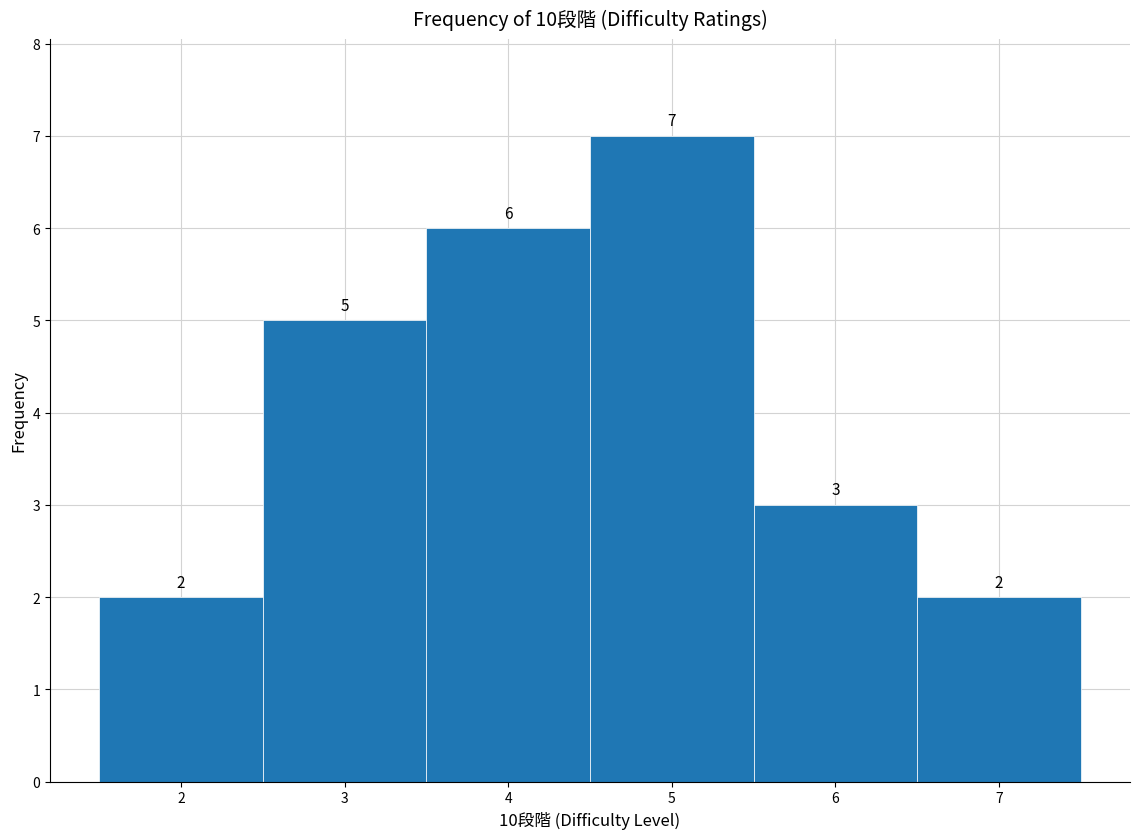

Reading left to right, transcribe this chart: for each bar, give the range it covers on the x-axis and its height.

1.5 to 2.5: 2
2.5 to 3.5: 5
3.5 to 4.5: 6
4.5 to 5.5: 7
5.5 to 6.5: 3
6.5 to 7.5: 2